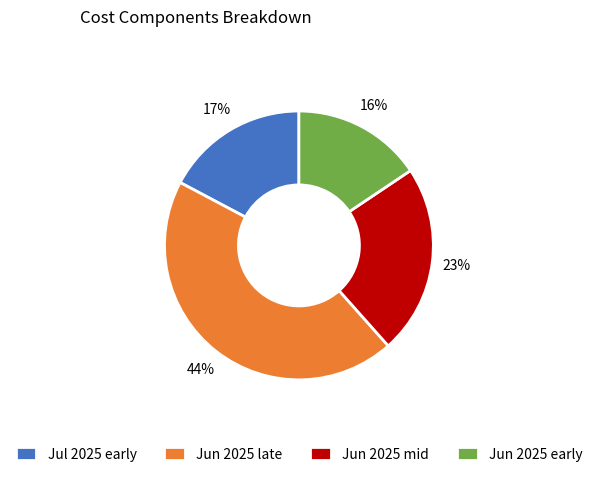

Which category has the biggest portion of the pie?

Jun 2025 late